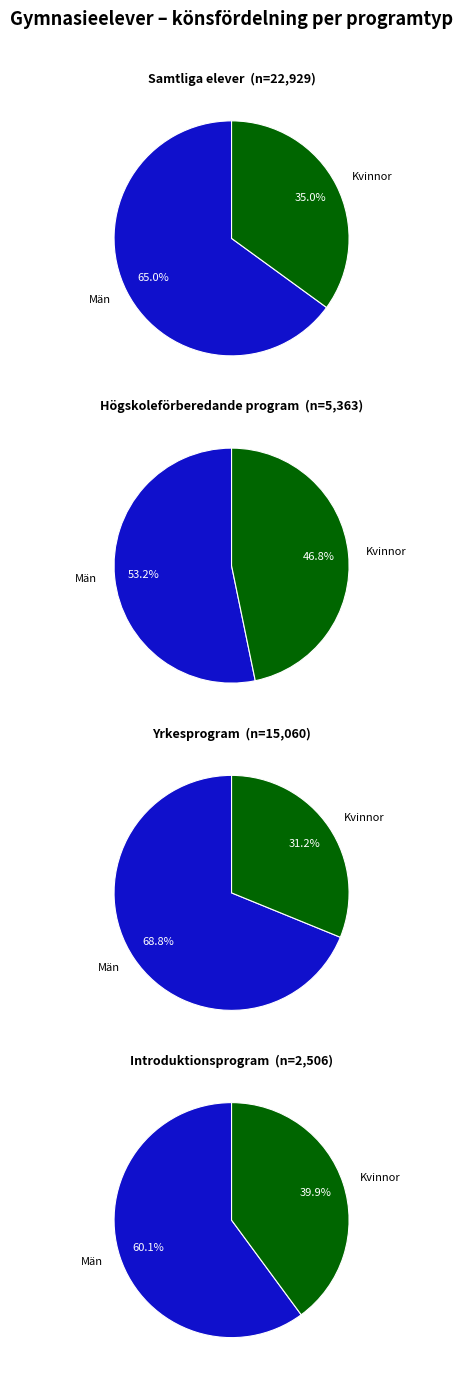

Rank the categories by value from lowest to highest.

Introduktionsprogram, Högskoleförberedande program, Yrkesprogram, Samtliga elever